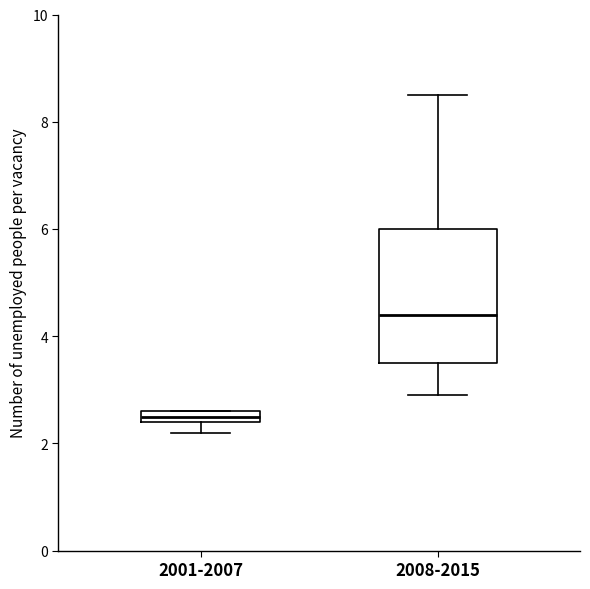

Where is the lower edge of the box for 2001-2007 on the y-axis? The values are not printed on the chart, so give them approximately, as read against the axis.

2.4